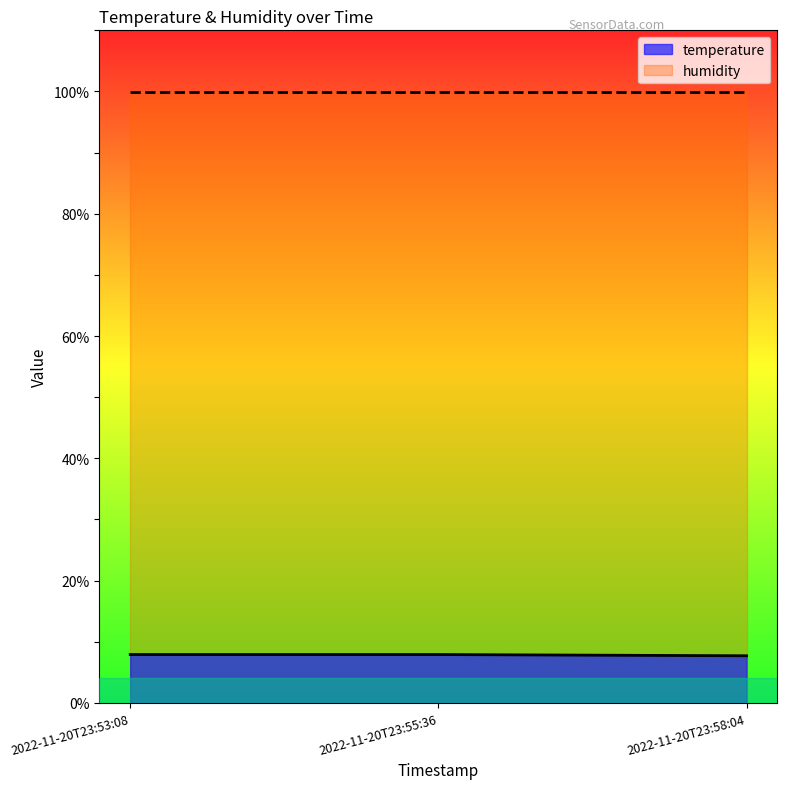

What is the label of the 3rd point from the left?

2022-11-20T23:58:04